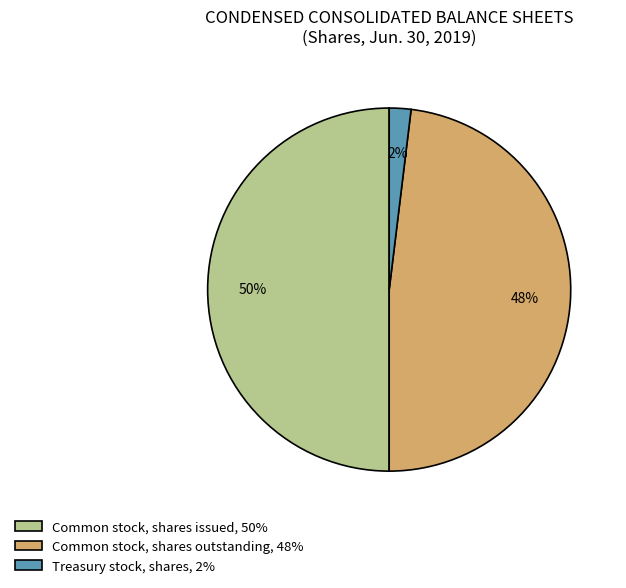

Count the number of slices in the pie.

3